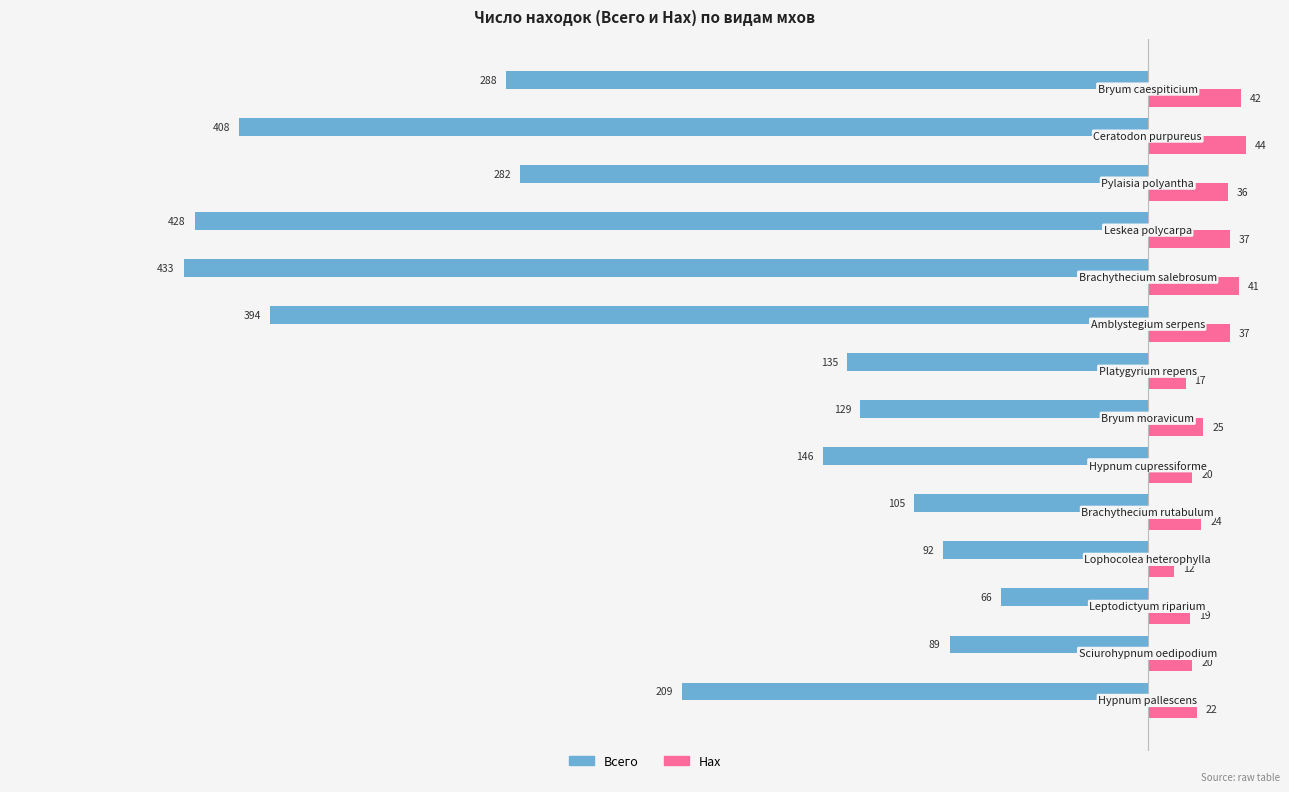

Rank the series by their average value, from lowest to highest.

Всего, Нах